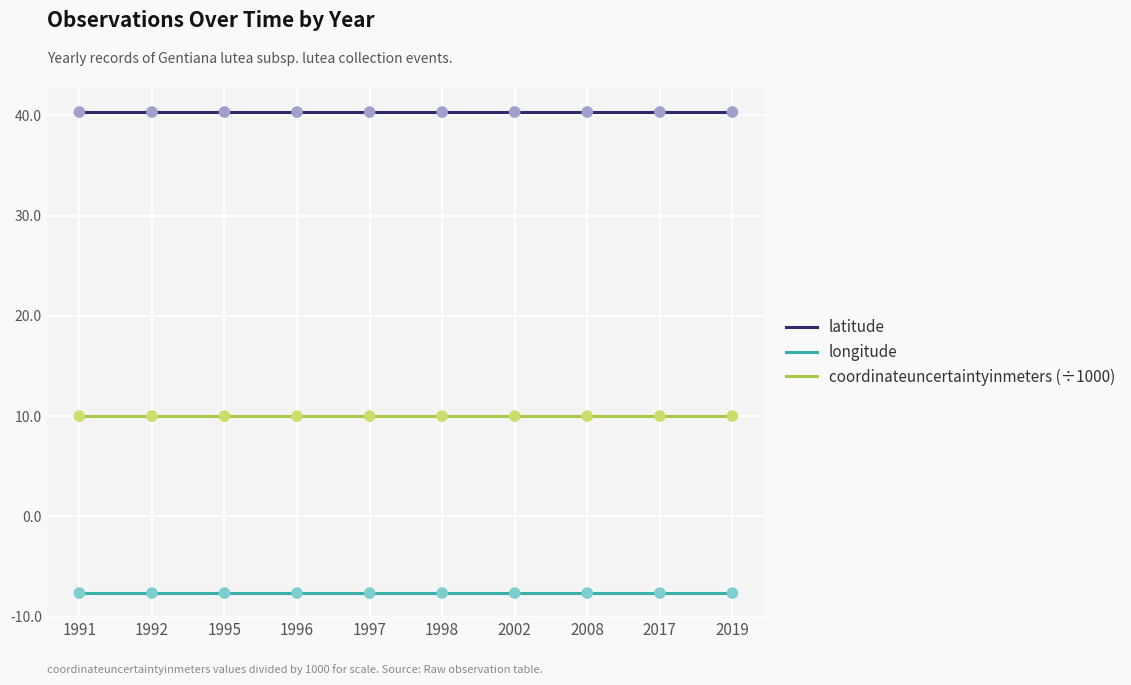

Is the value of latitude at 1995 greater than the value of coordinateuncertaintyinmeters (÷1000) at 2019?

Yes